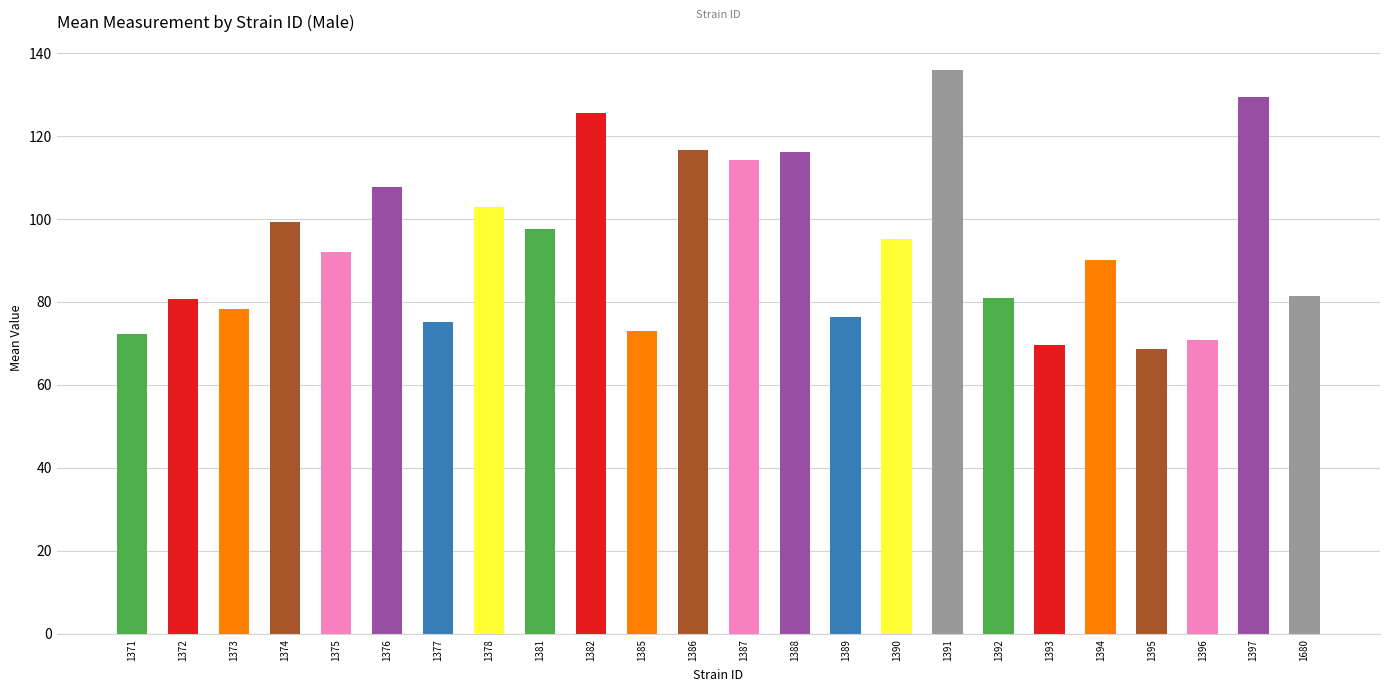

Count the number of values greater than 92.

12